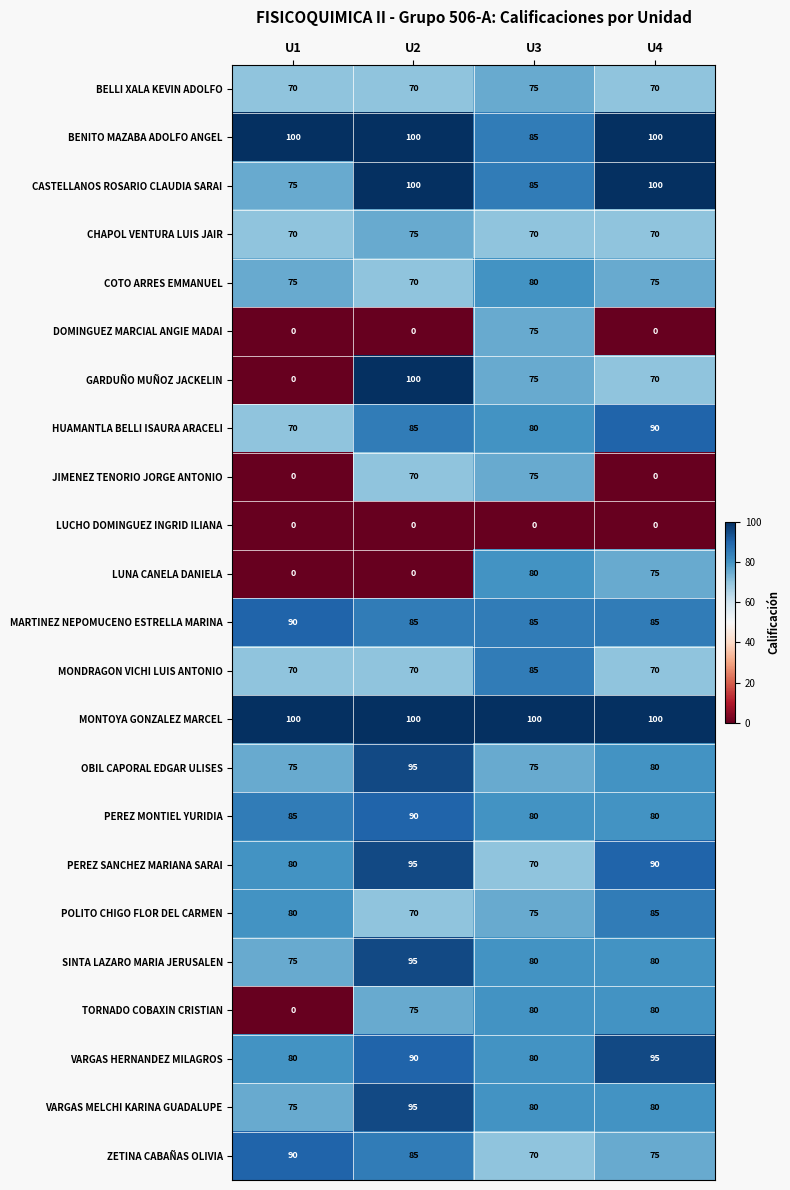

What is the sum of the ZETINA CABAÑAS OLIVIA values at U1 and U2?

175